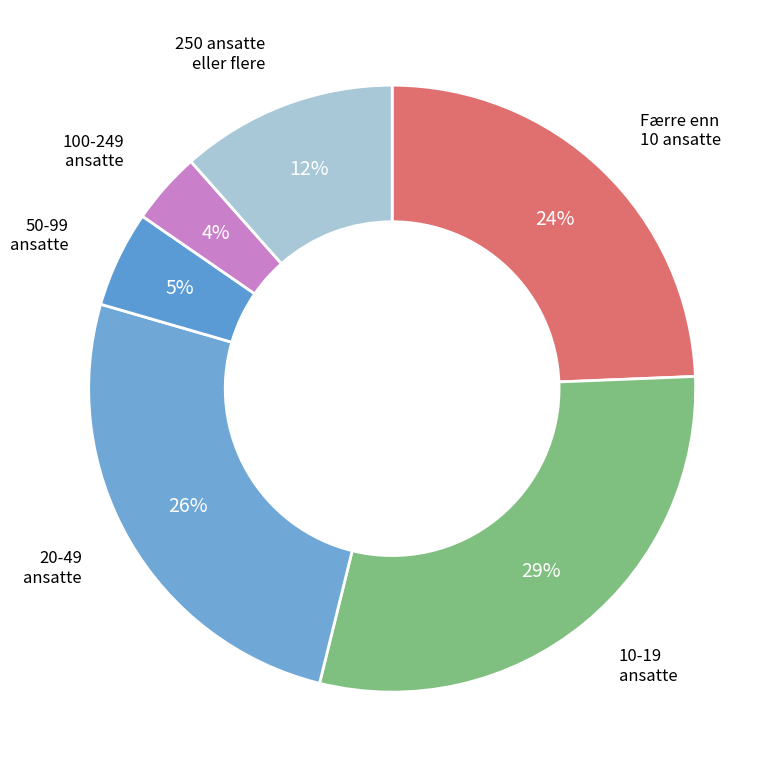

To the nearest percent, what is the combined percentage of 50-99 ansatte and Færre enn 10 ansatte?

29%